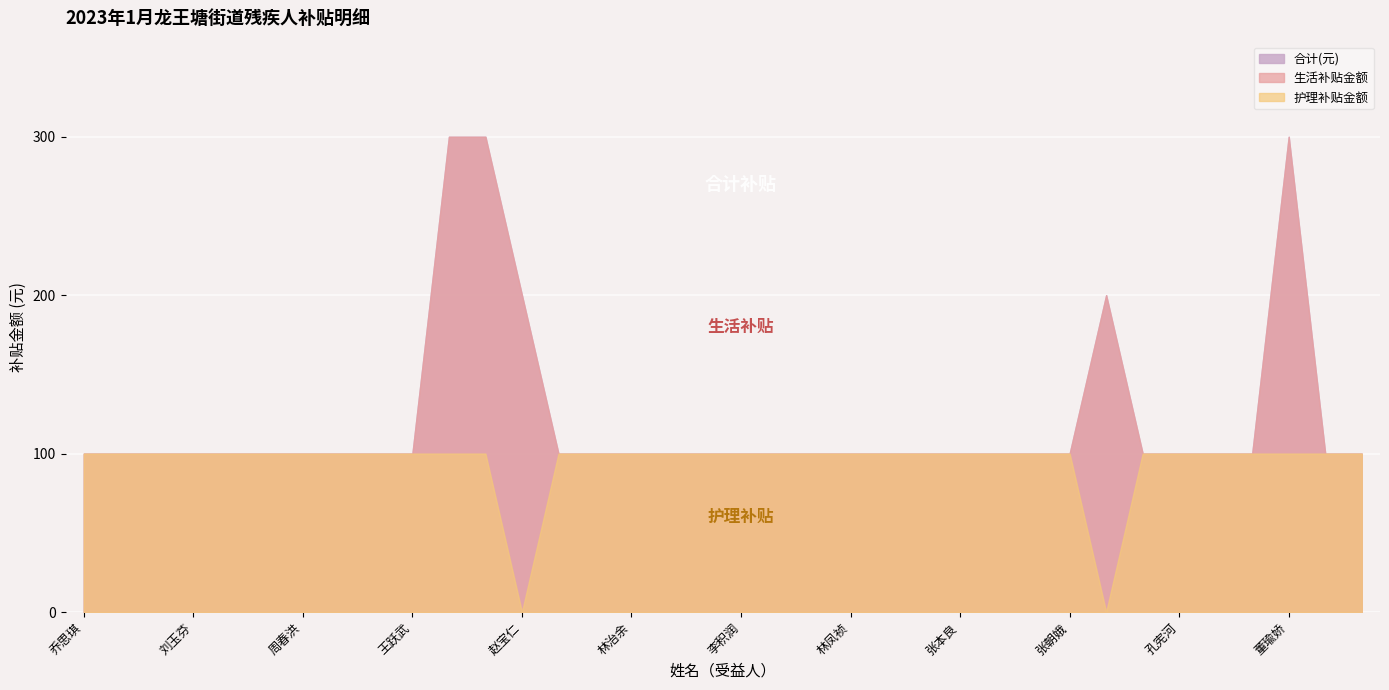

In 生活补贴金额, how many points are higher than both neighbors (excluding endpoints)?

2